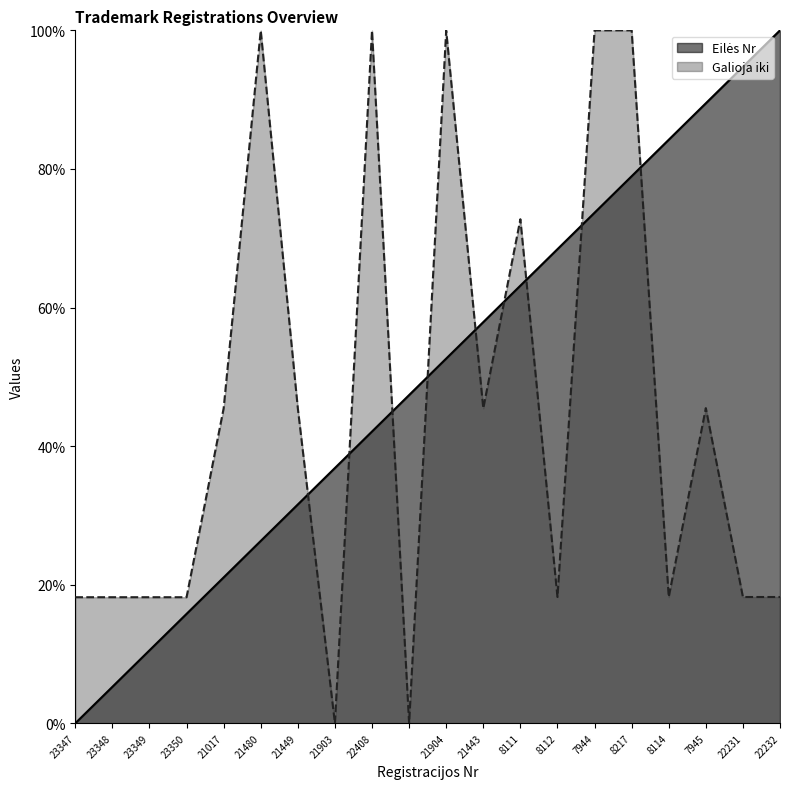

How many values are below 52?

10